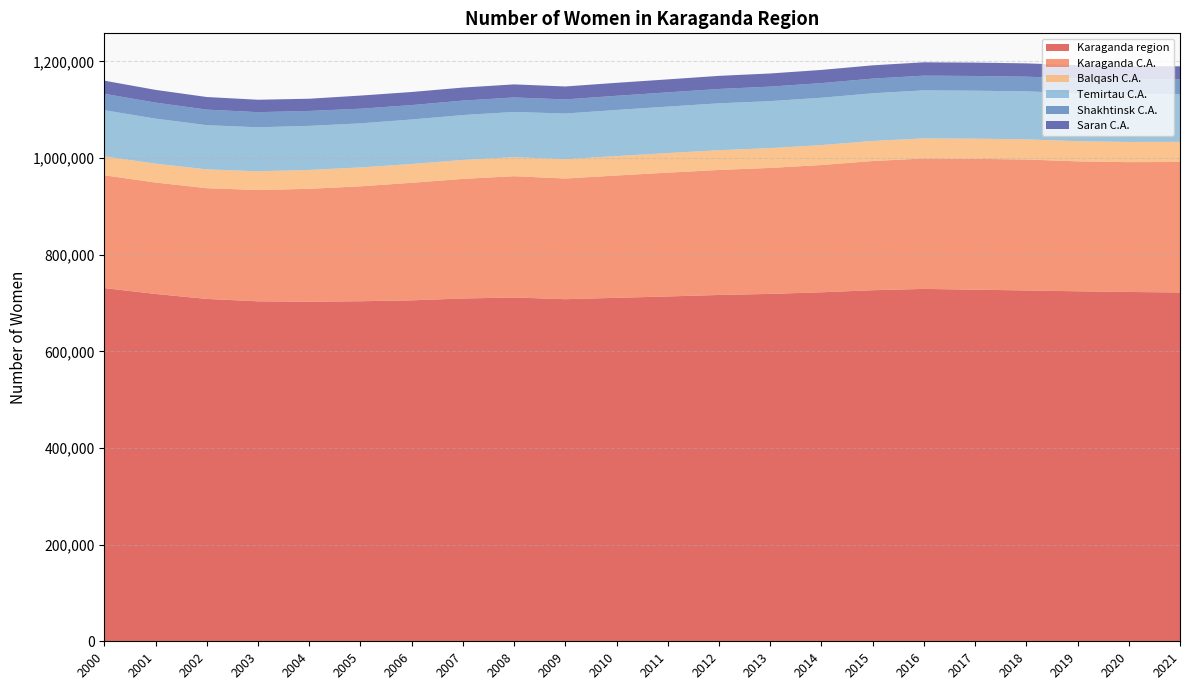

Reading left to right, transcribe all the data shown in this chart.

Karaganda region: 2000=730948	2001=718784	2002=708510	2003=703510	2004=702784	2005=703687	2006=705574	2007=709379	2008=711489	2009=707923	2010=710800	2011=713624	2012=716685	2013=718933	2014=722220	2015=726490	2016=729258	2017=727591	2018=726014	2019=724309	2020=722893	2021=721843
Karaganda C.A.: 2000=233416	2001=230606	2002=229148	2003=230378	2004=233613	2005=237810	2006=243278	2007=247523	2008=250980	2009=249759	2010=253113	2011=256219	2012=258719	2013=260691	2014=263383	2015=267392	2016=269905	2017=270895	2018=271024	2019=268913	2020=268674	2021=270128
Balqash C.A.: 2000=39204	2001=39055	2002=38933	2003=38837	2004=39014	2005=39125	2006=38883	2007=39164	2008=39462	2009=39881	2010=40180	2011=40548	2012=40860	2013=41005	2014=41286	2015=41506	2016=41629	2017=41670	2018=41617	2019=41739	2020=41725	2021=41514
Temirtau C.A.: 2000=95460	2001=93201	2002=91491	2003=90948	2004=91248	2005=91206	2006=92067	2007=92927	2008=93501	2009=94592	2010=95453	2011=96132	2012=97024	2013=97165	2014=97990	2015=98671	2016=99361	2017=99271	2018=99324	2019=99228	2020=99064	2021=98744
Shakhtinsk C.A.: 2000=33997	2001=33120	2002=32189	2003=31332	2004=30870	2005=30278	2006=29837	2007=29906	2008=30021	2009=29224	2010=29315	2011=29436	2012=29674	2013=30068	2014=30236	2015=30375	2016=30410	2017=30459	2018=30405	2019=30539	2020=30438	2021=30312
Saran C.A.: 2000=27181	2001=26357	2002=26081	2003=25702	2004=25271	2005=27202	2006=27080	2007=27003	2008=27019	2009=26781	2010=26861	2011=26864	2012=27152	2013=27188	2014=27288	2015=27464	2016=27652	2017=27664	2018=27602	2019=27557	2020=27468	2021=27371